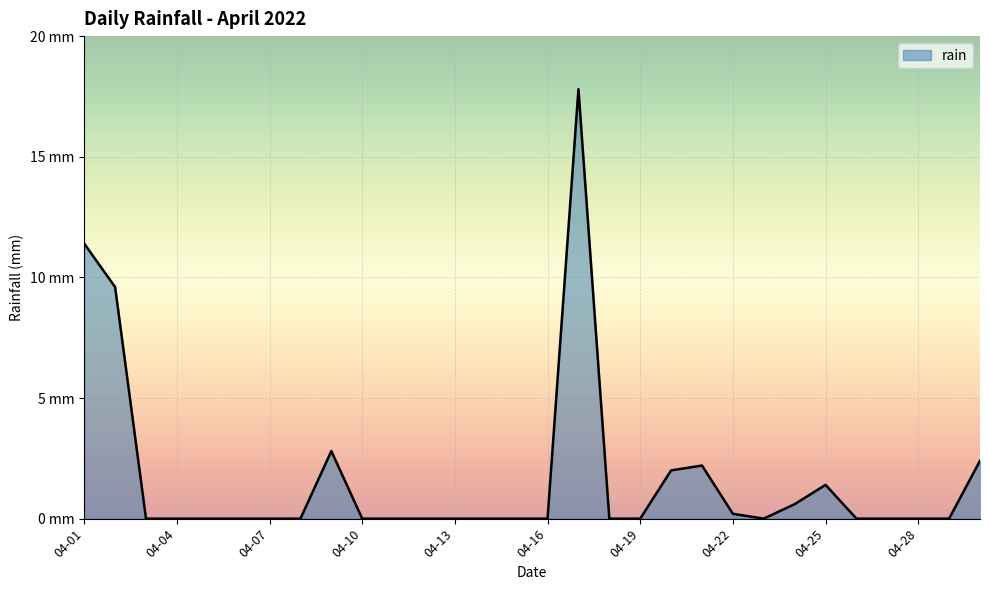

Rank the categories by value from lowest to highest.

2022-04-03, 2022-04-04, 2022-04-05, 2022-04-06, 2022-04-07, 2022-04-08, 2022-04-10, 2022-04-11, 2022-04-12, 2022-04-13, 2022-04-14, 2022-04-15, 2022-04-16, 2022-04-18, 2022-04-19, 2022-04-23, 2022-04-26, 2022-04-27, 2022-04-28, 2022-04-29, 2022-04-22, 2022-04-24, 2022-04-25, 2022-04-20, 2022-04-21, 2022-04-30, 2022-04-09, 2022-04-02, 2022-04-01, 2022-04-17